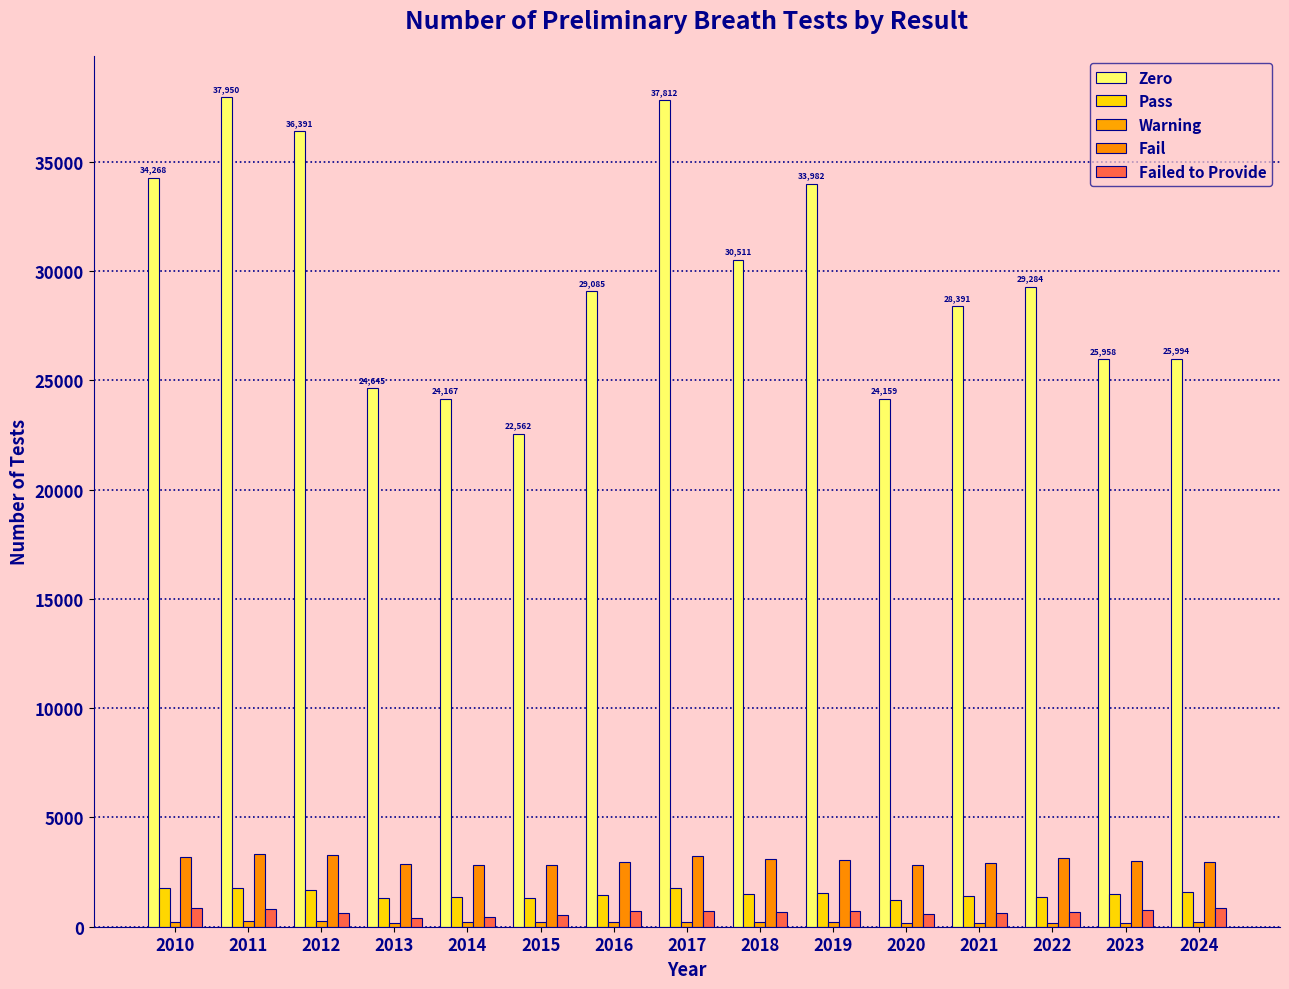

How many bars are there in total?

75